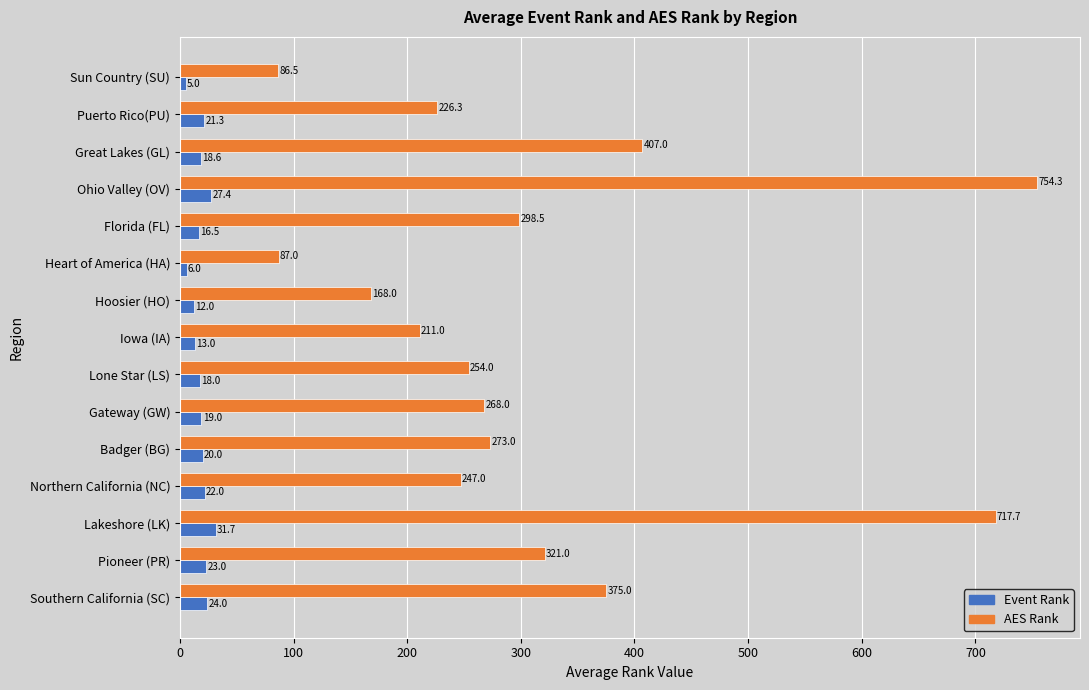

What are all the series names shown in the legend?

Event Rank, AES Rank